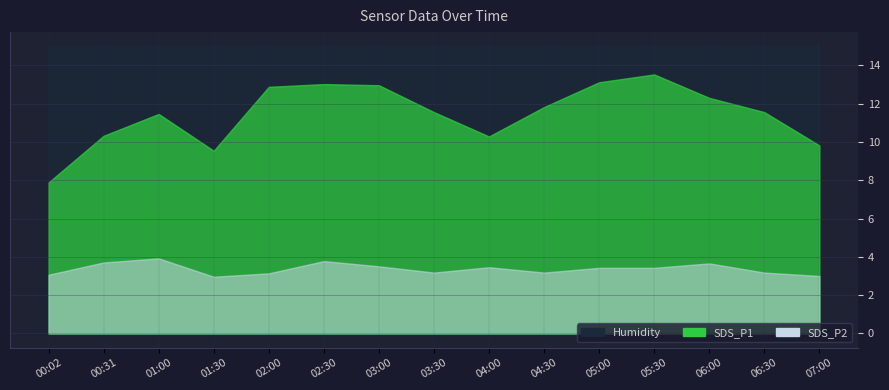

At 07:00, list the series in order from largest to smallest.

Humidity, SDS_P1, SDS_P2